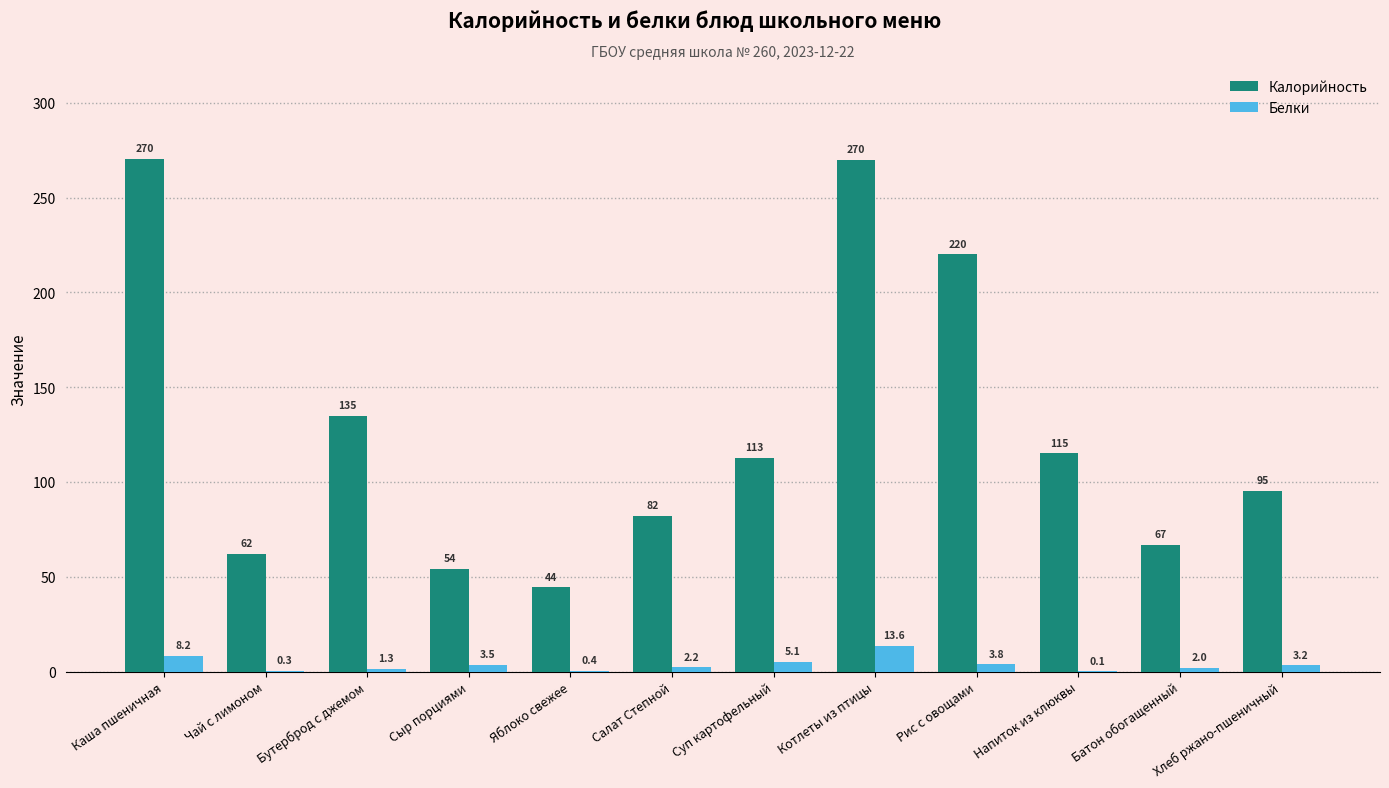

Where does the Белки series first go above 3?

Каша пшеничная